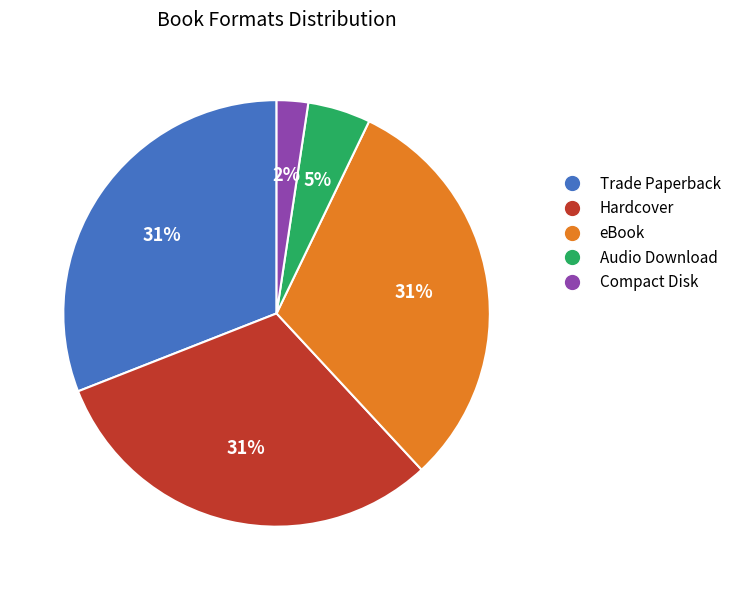

Do eBook and Hardcover together represent more than half of the pie?

Yes